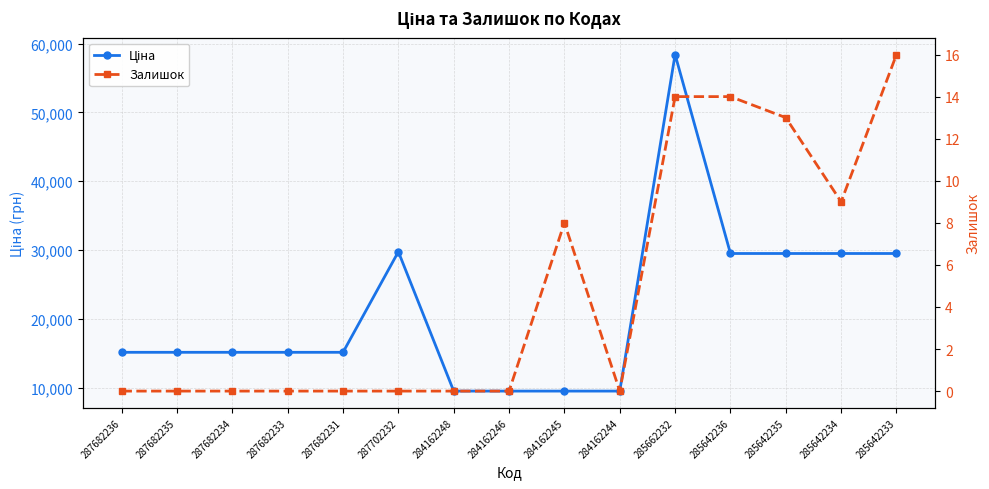

What is the sum of all Залишок values?

74.0